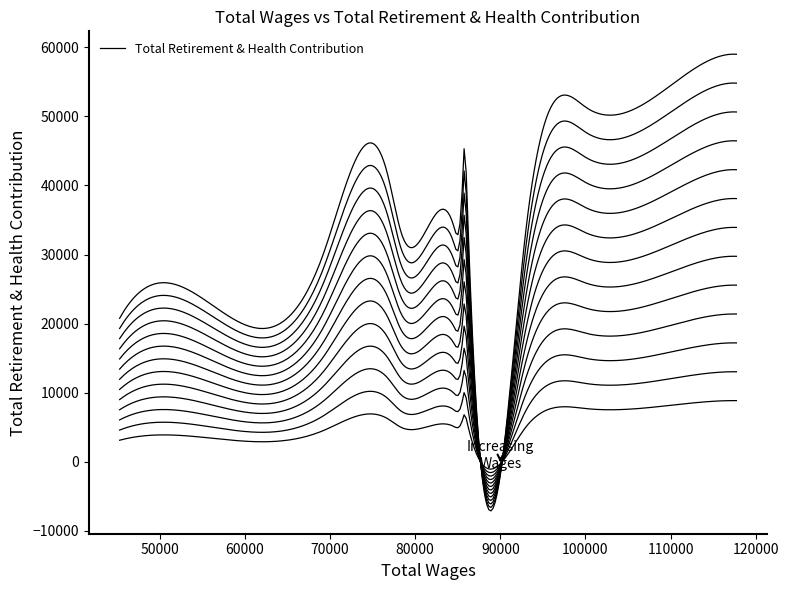

Is this an area chart (filled region under the line)?

No